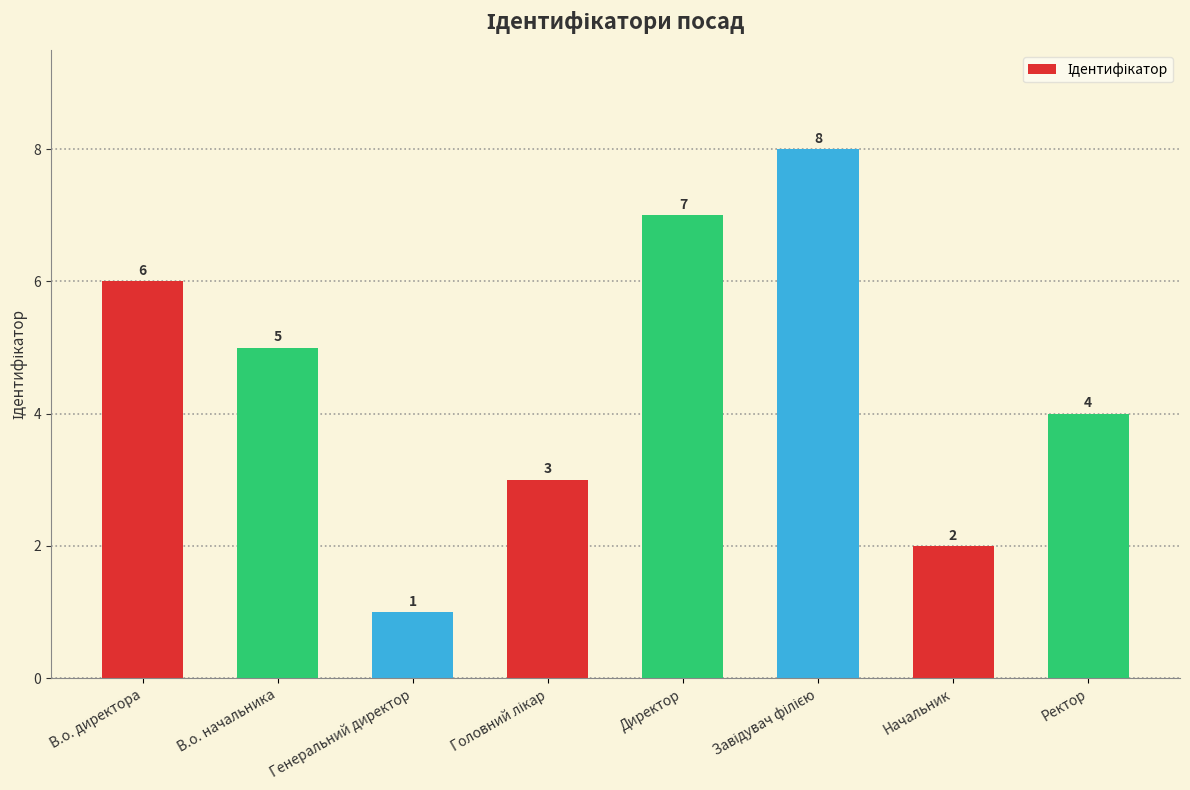

What is the greatest value displayed?

8